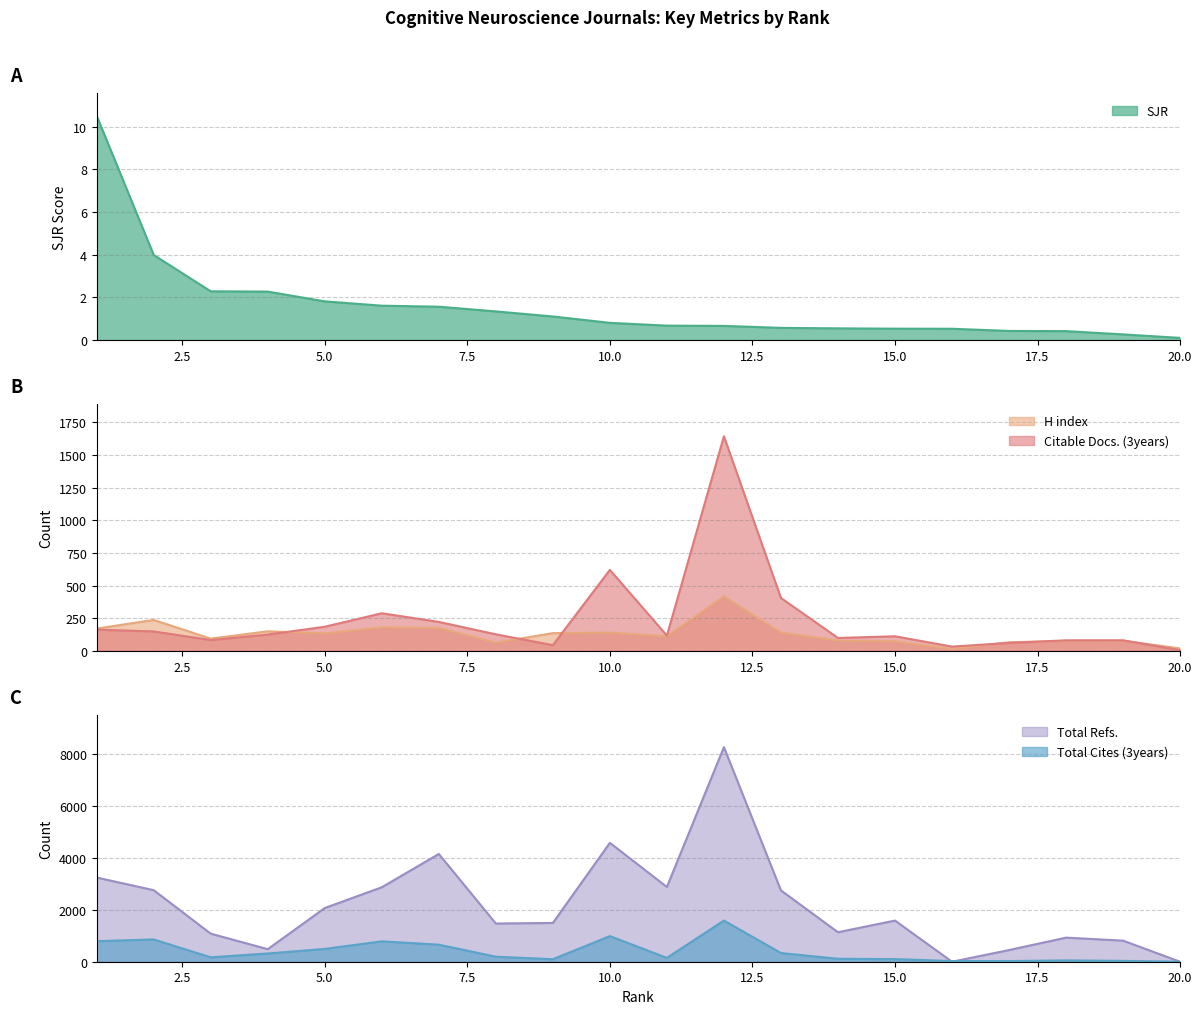

What is the sum of the H index values at 13 and 2?

377.0